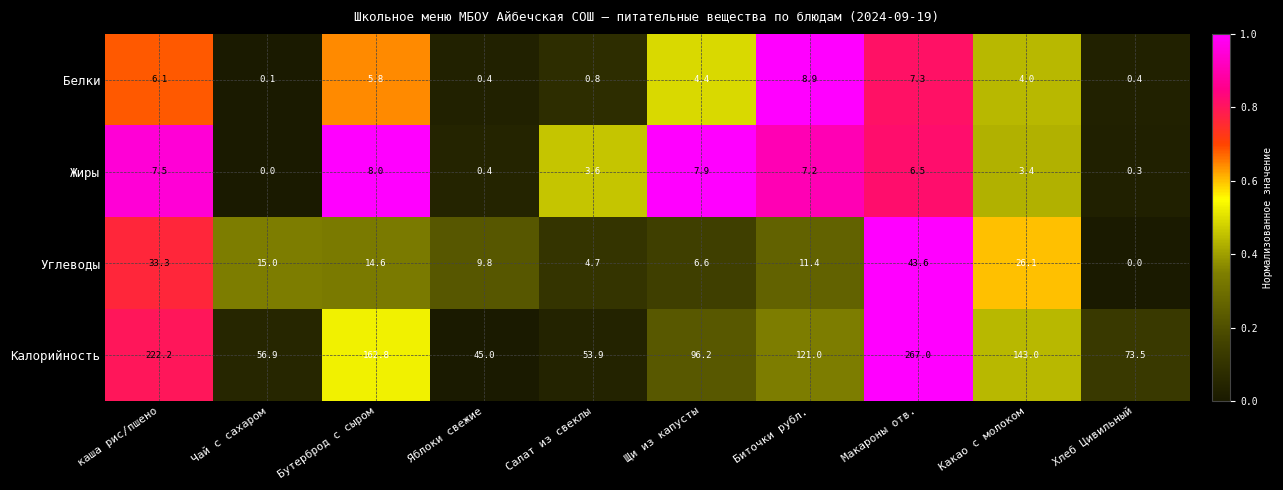

What is the maximum value shown in the chart?

267.0